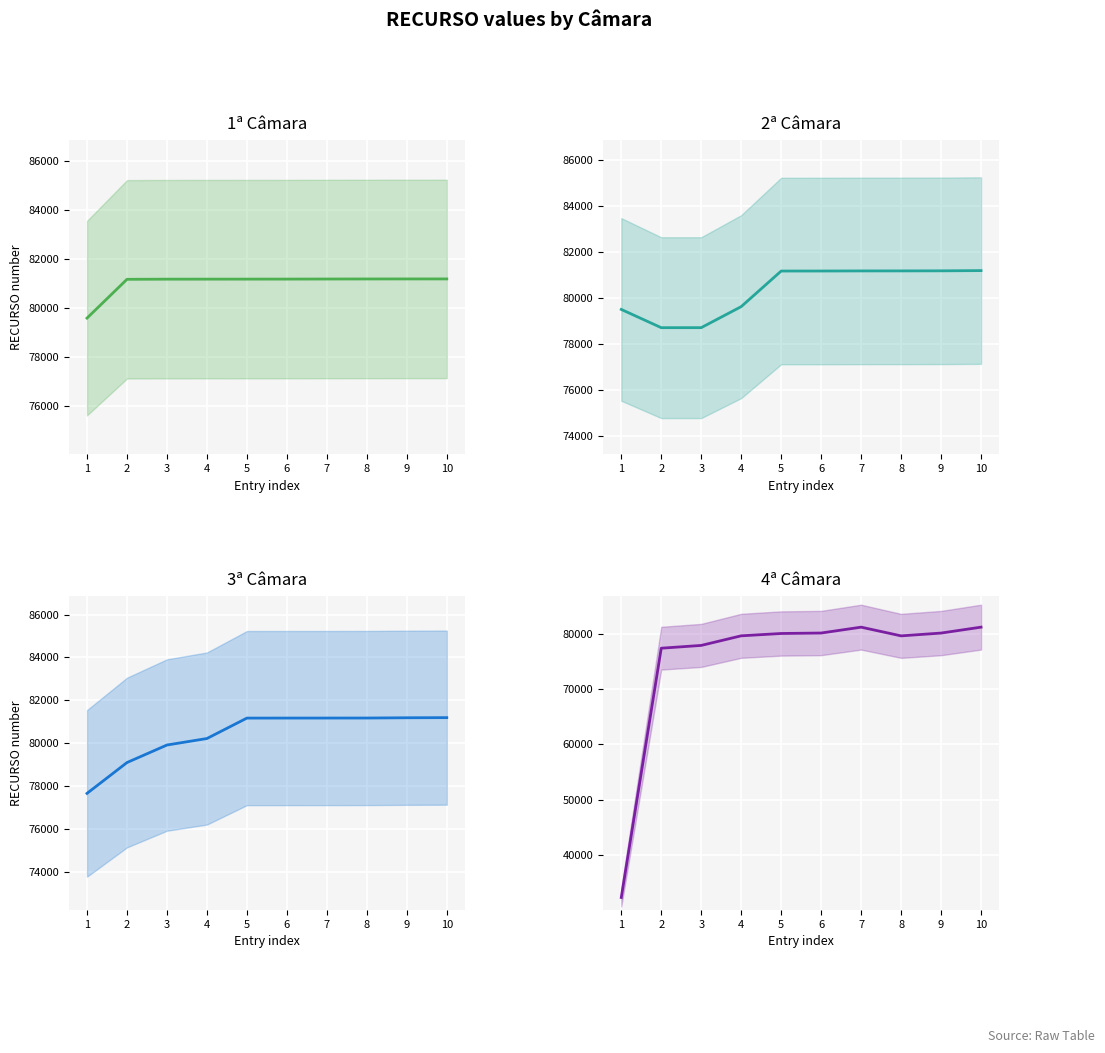

What are all the series names shown in the legend?

1ª Câmara, 2ª Câmara, 3ª Câmara, 4ª Câmara